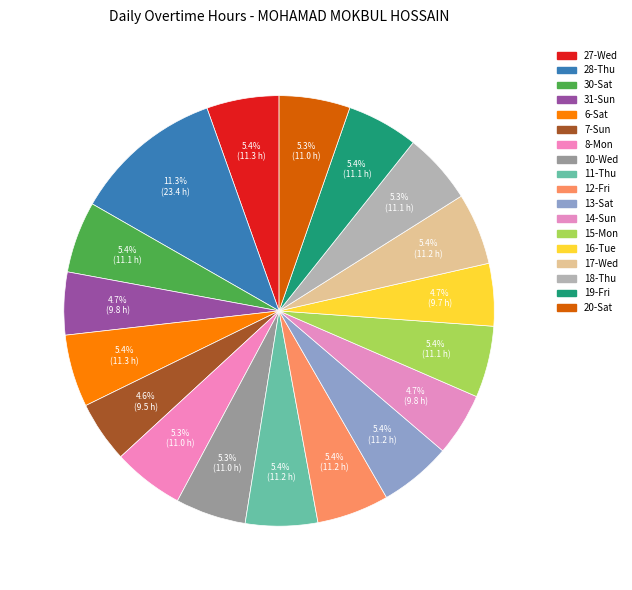

Is it true that 27-Wed is 1% of the pie?

False